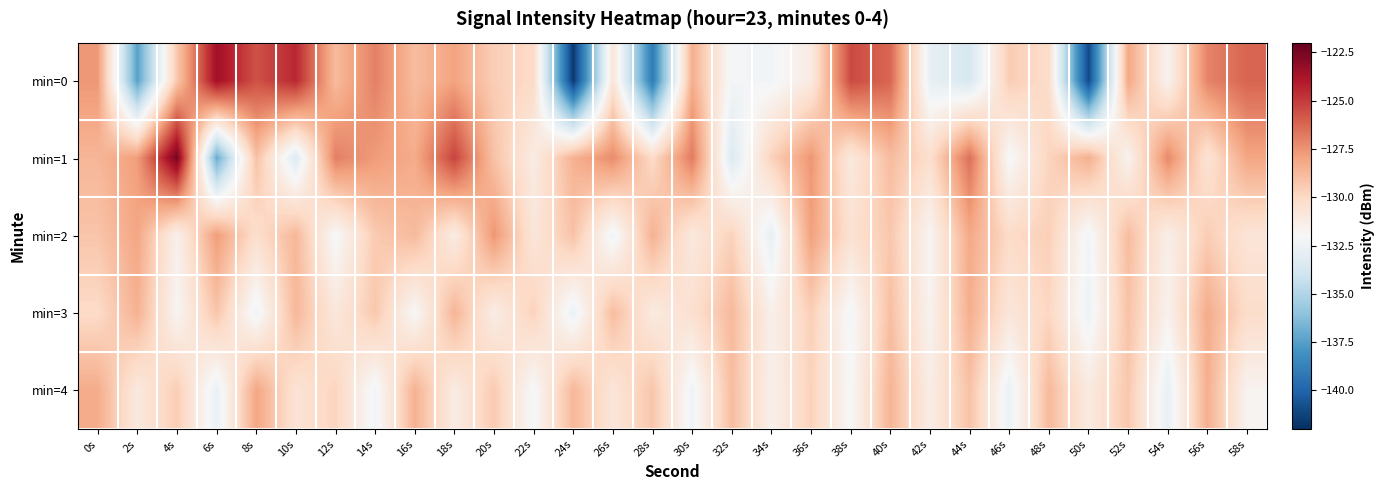

Which series has the largest range (max minus min)?

min=0